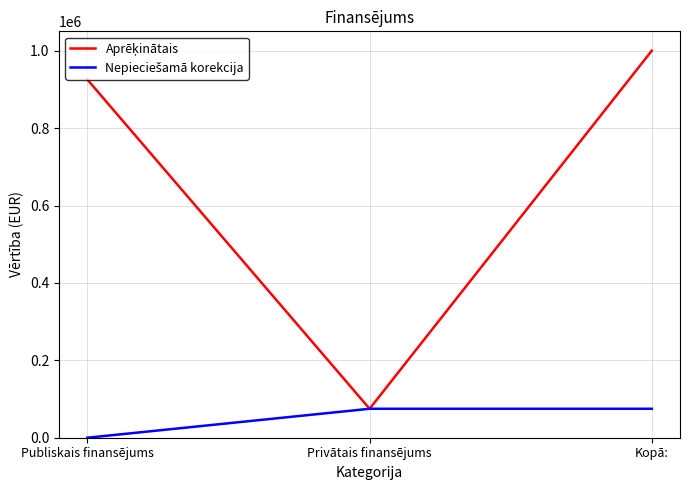

What is the total value across all series at Publiskais finansējums?

925197.6